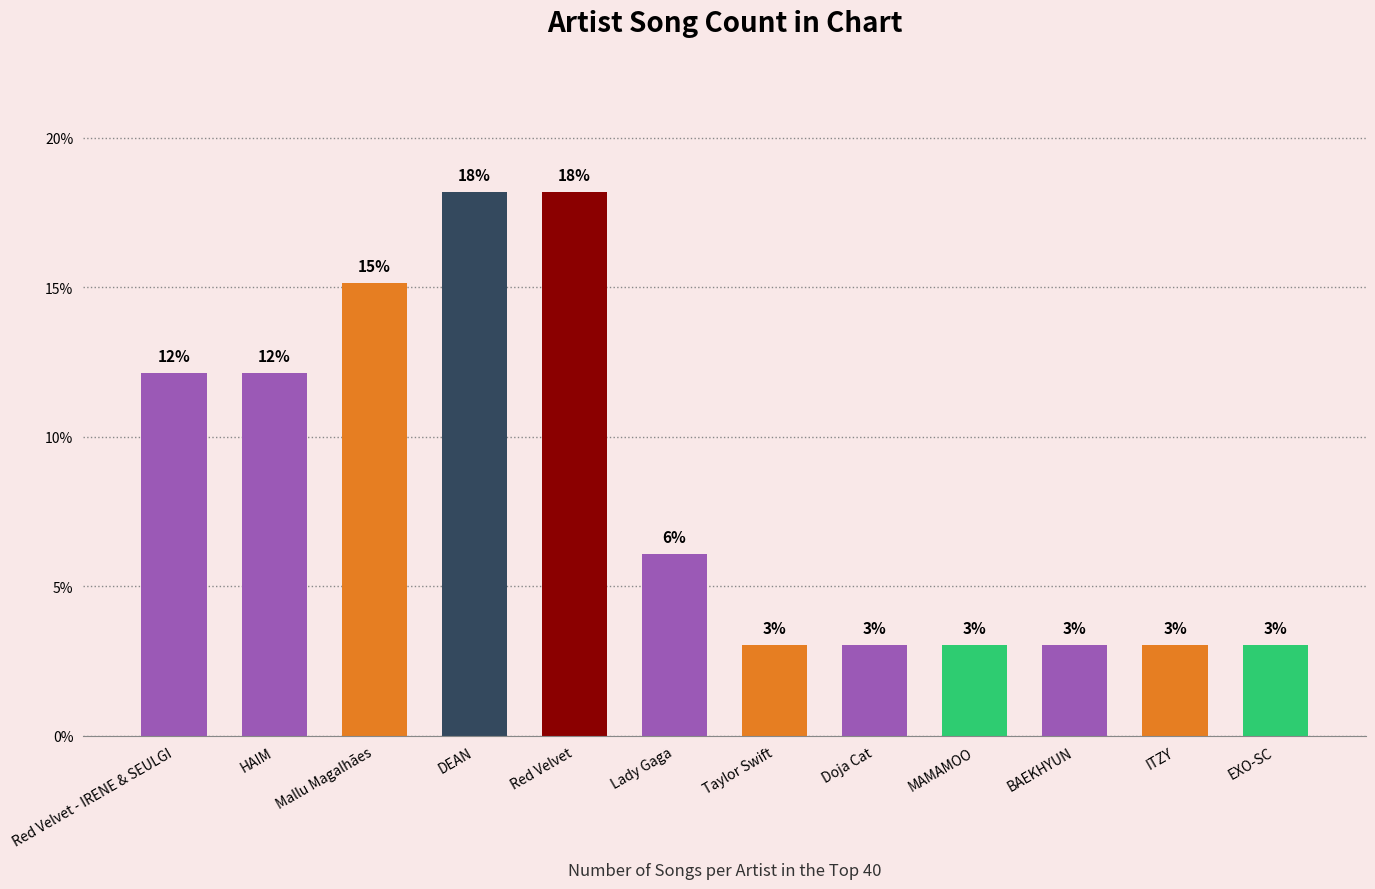

Approximately how many times larger is the value at Mallu Magalhães compared to Doja Cat?

5.0